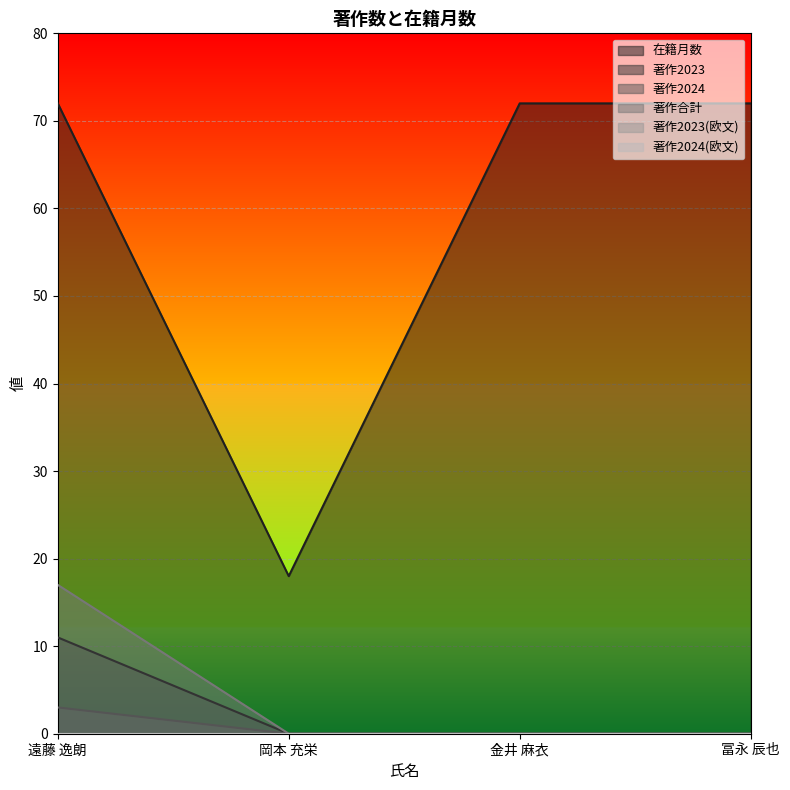

Reading right to left, what are all the values shown in this chart?

在籍月数: 冨永 辰也=72	金井 麻衣=72	岡本 充栄=18	遠藤 逸朗=72
著作2023: 冨永 辰也=0	金井 麻衣=0	岡本 充栄=0	遠藤 逸朗=11
著作2024: 冨永 辰也=0	金井 麻衣=0	岡本 充栄=0	遠藤 逸朗=3
著作合計: 冨永 辰也=0	金井 麻衣=0	岡本 充栄=0	遠藤 逸朗=17